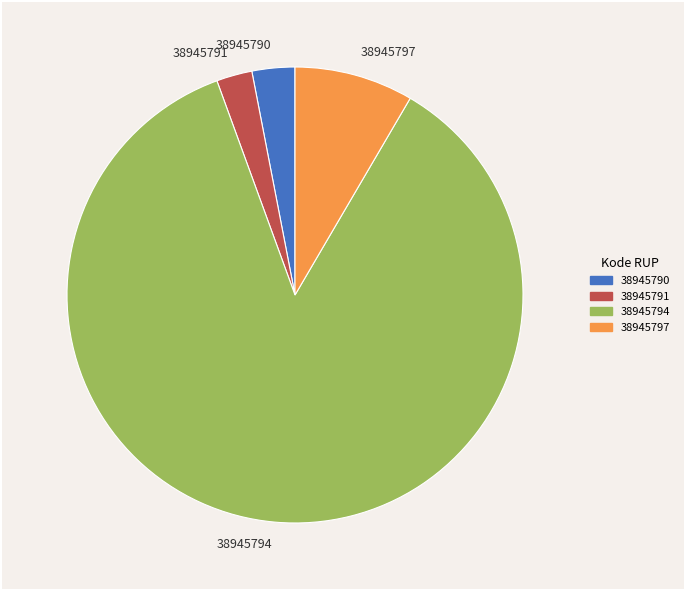

What is the smallest slice in the pie chart?

38945791